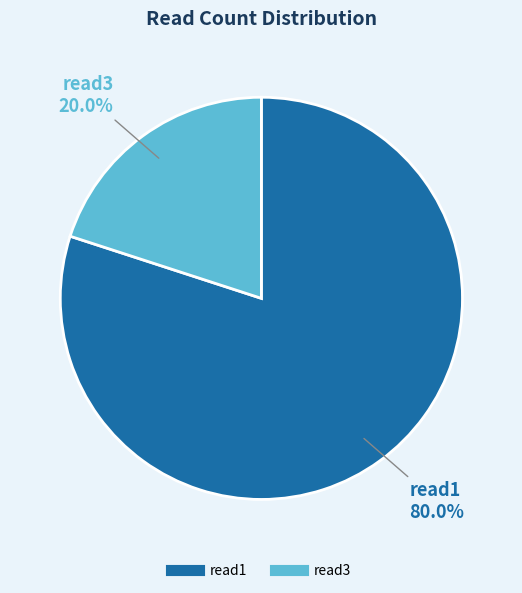

Which slice represents more than half of the pie?

read1